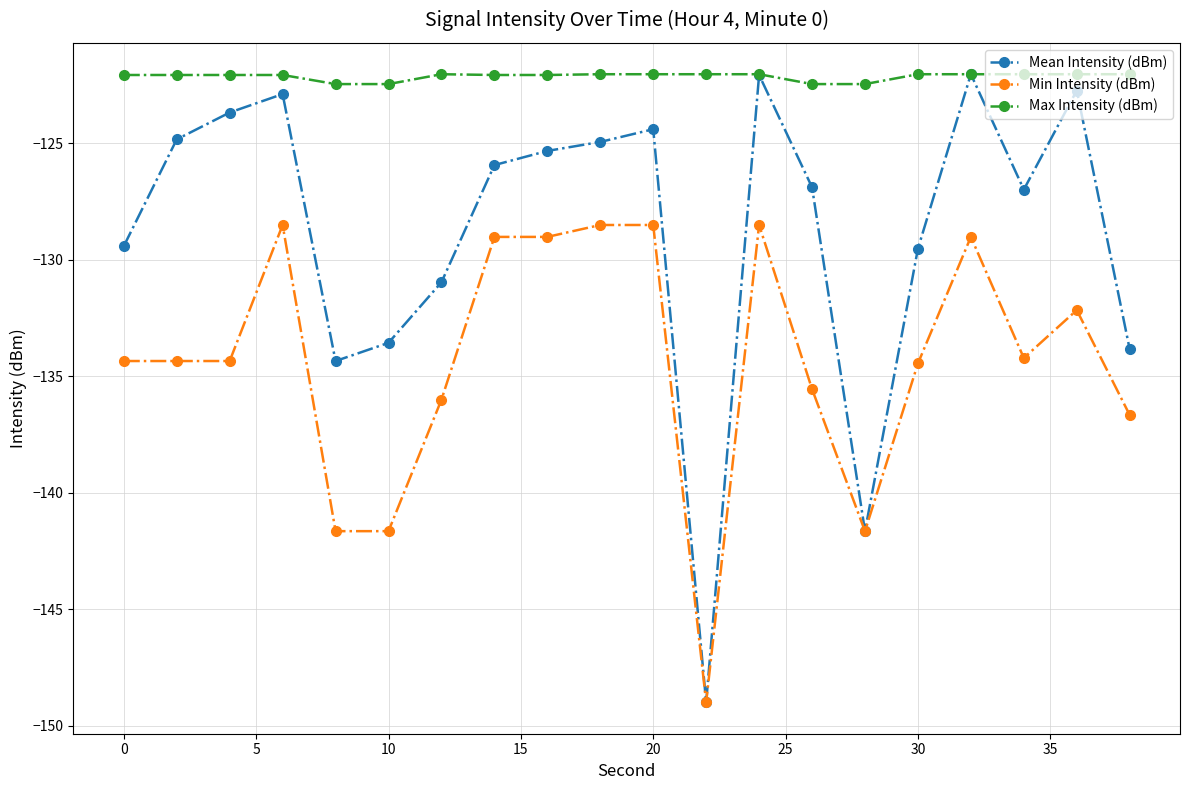

How many categories are shown in the chart?

20